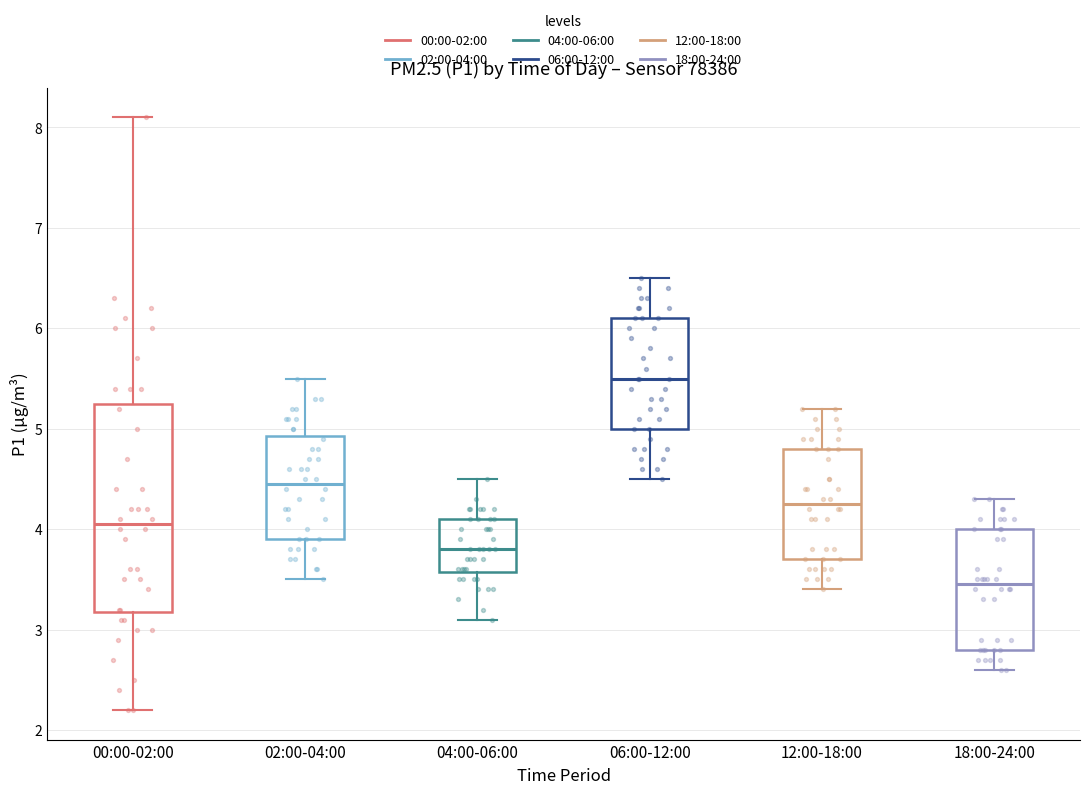

Comparing the boxes themselves (not the whiskers), which one is the tallest?

00:00-02:00